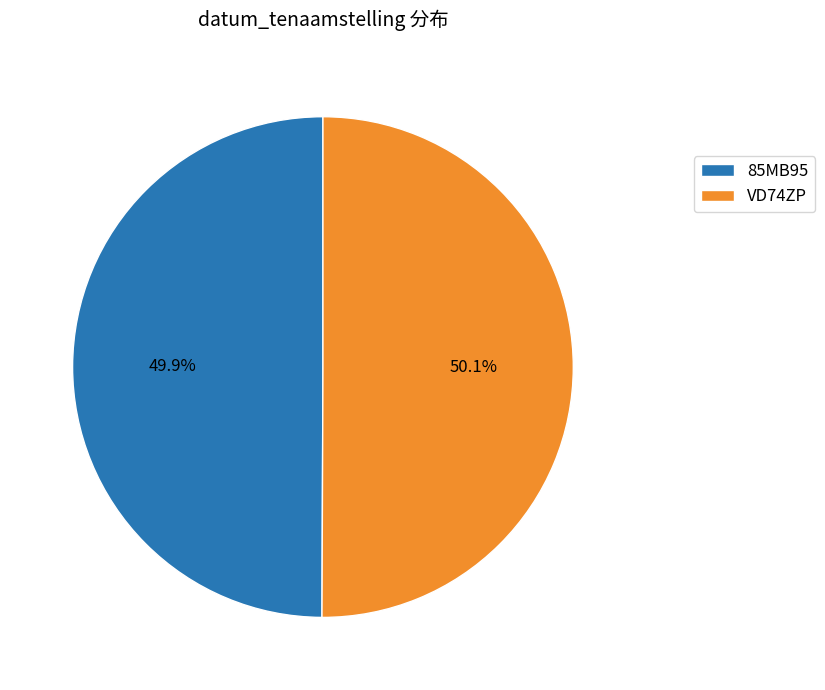

Combined, what portion of the pie is 85MB95 and VD74ZP?

100.0%